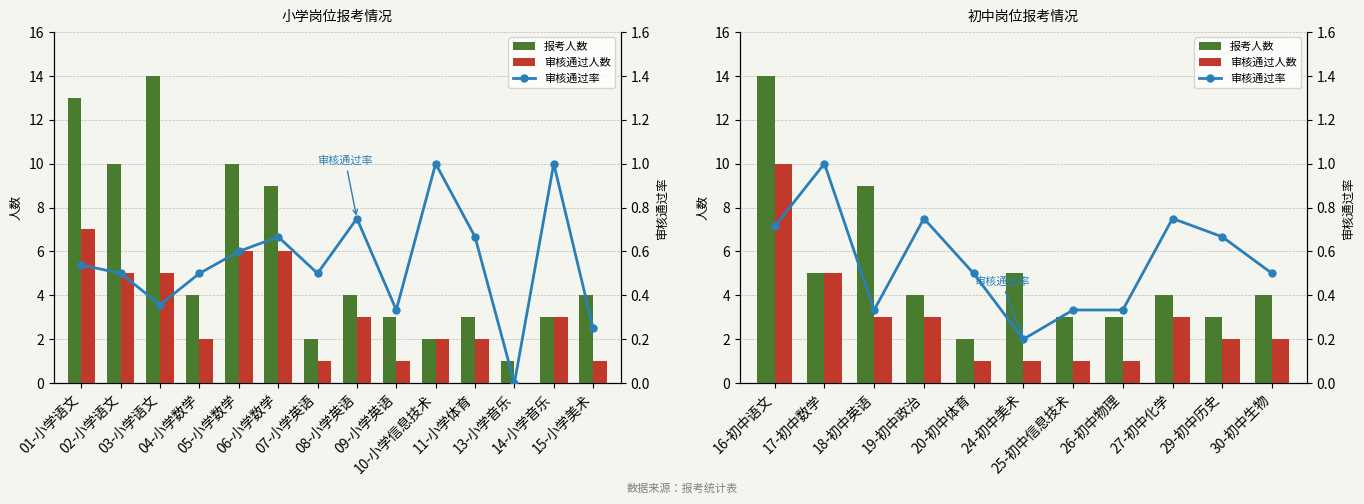

True or false: 审核通过率 has a value of 1.3 at 27-初中化学.

False